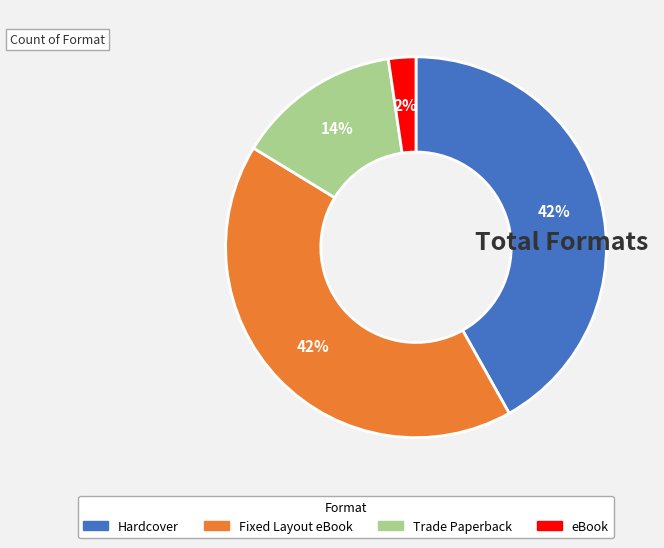

Count the number of slices in the pie.

4